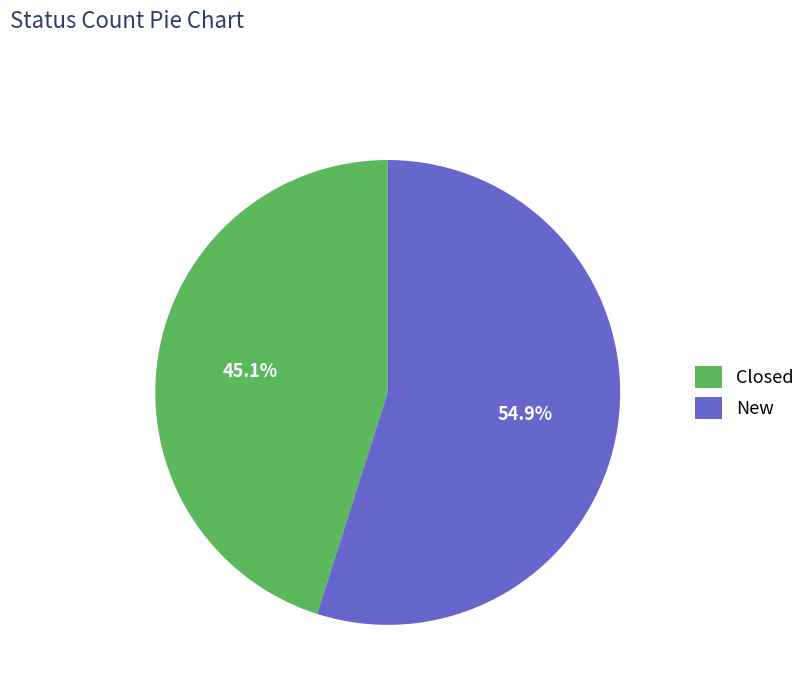

Is it true that New is 55% of the pie?

True